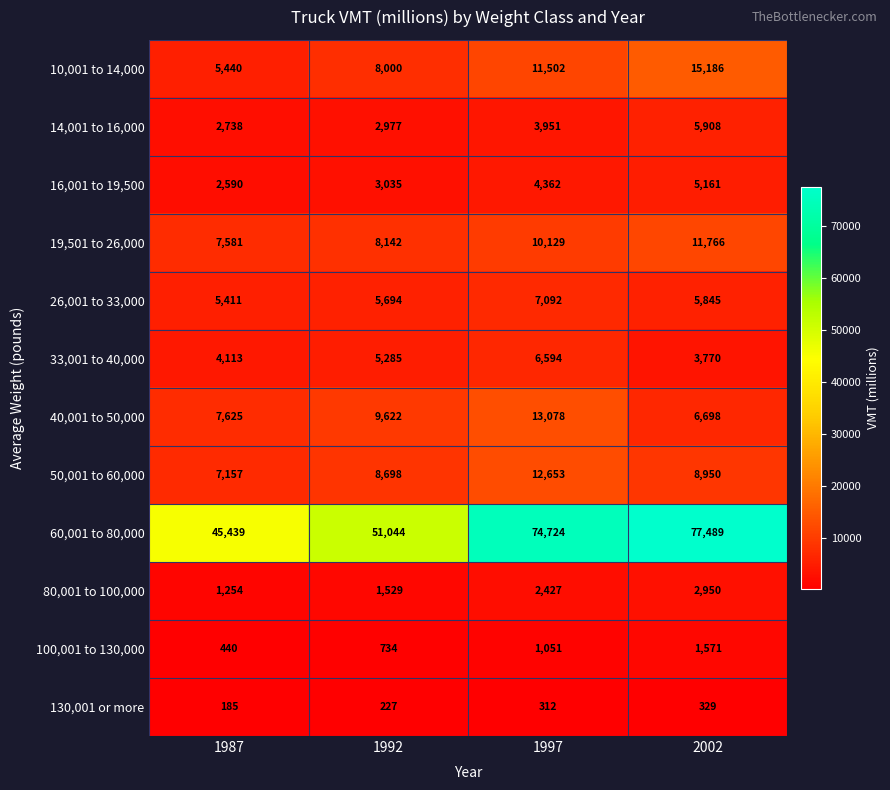

Which series has the largest total across all categories?

60,001 to 80,000